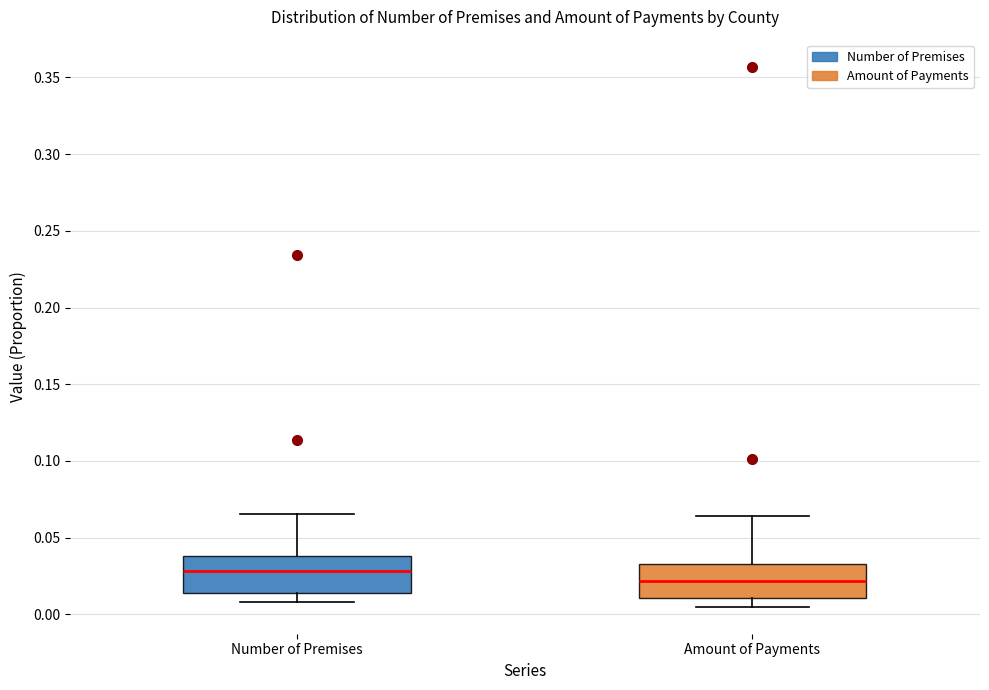

Reading left to right, read every box against the y-axis: the position of its median line, the range the box covers, and the ends of its whiskers. The values are not printed on the chart, so give them approximately, as read against the axis.

Number of Premises: median 0.030, box 0.015 to 0.040, whiskers 0.010 to 0.065
Amount of Payments: median 0.020, box 0.010 to 0.035, whiskers 0.005 to 0.065